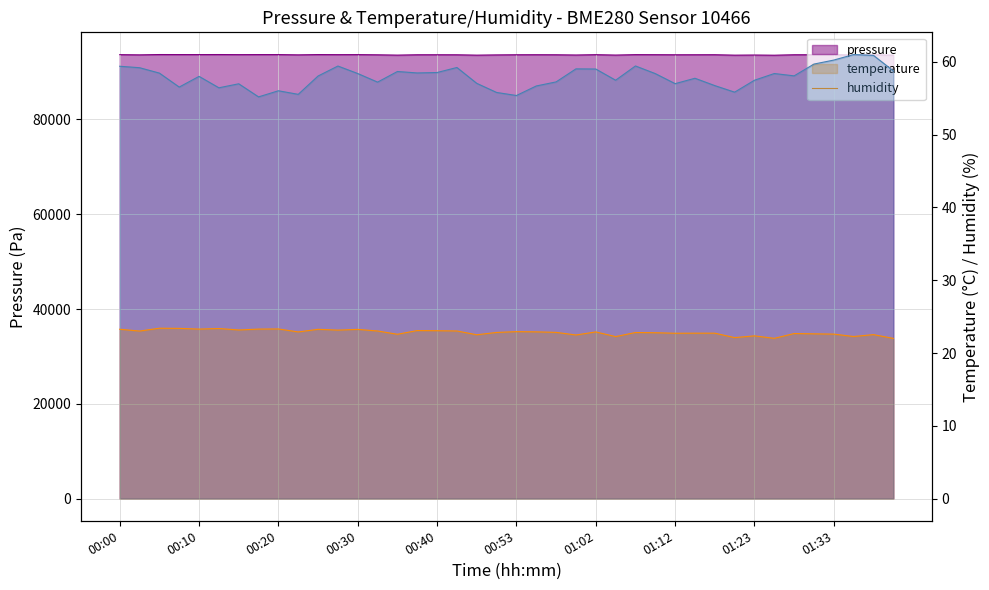

Which has a higher value, 11 or 37?

11